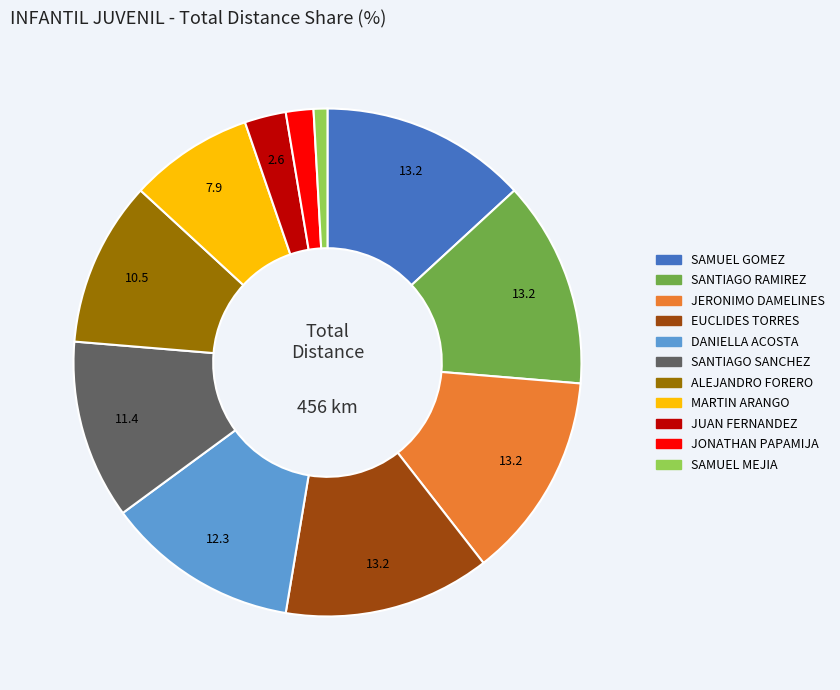

Is there any slice that represents more than half of the pie?

No